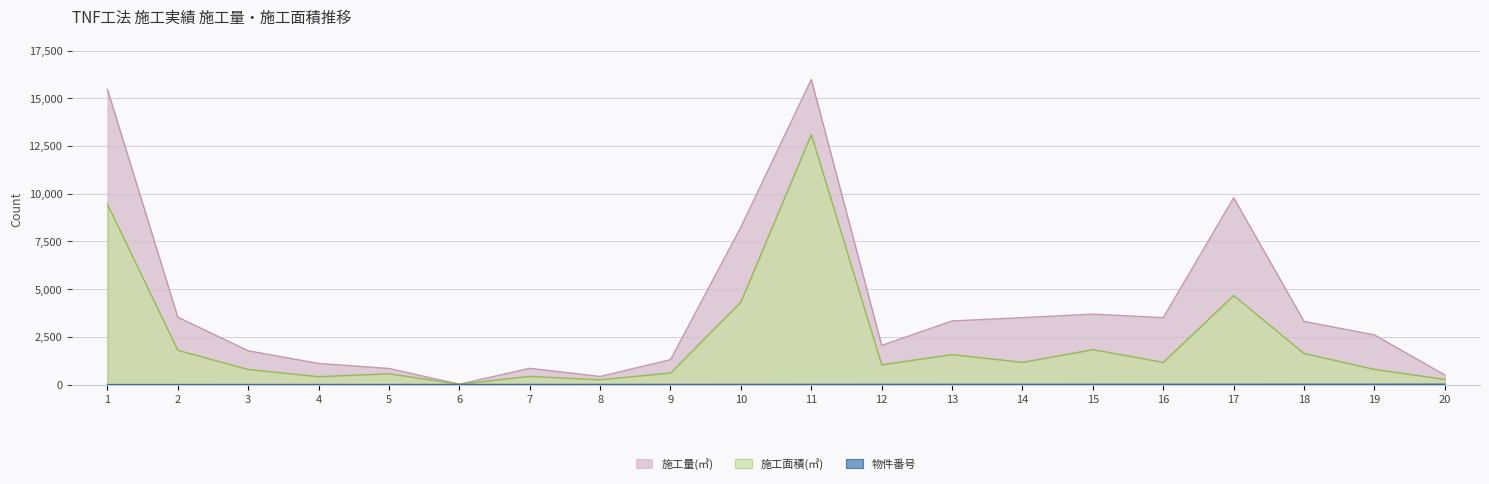

True or false: 施工面積(㎡) and 施工量(㎥) cross at least once.

False